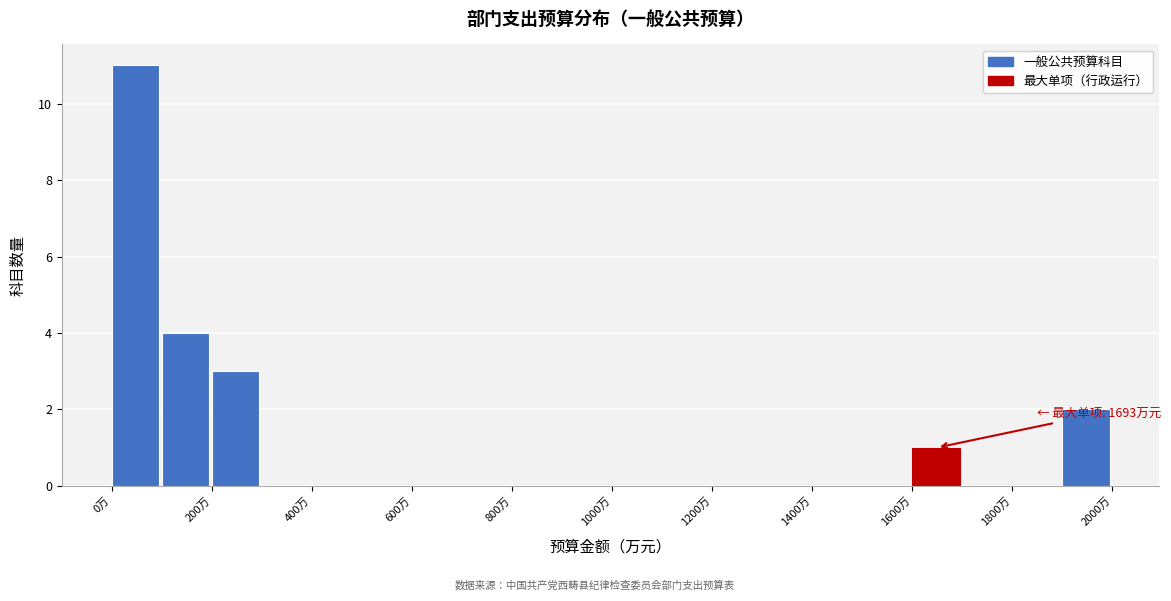

Over which range of the x-axis is the bar tallest?

0 to 100